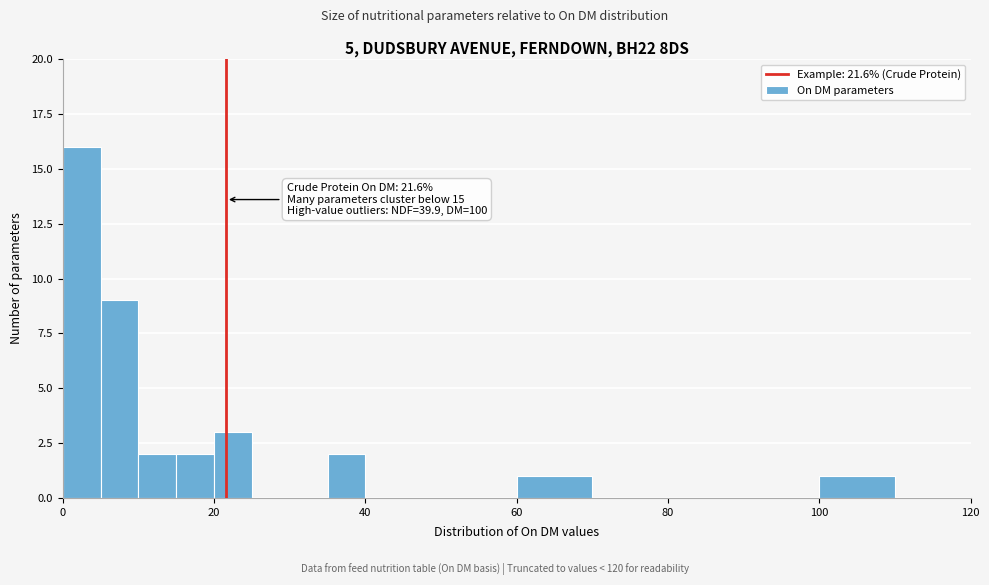

Around what value on the x-axis is the tallest bar? Give the approximate position of its centre, as read against the axis.

2